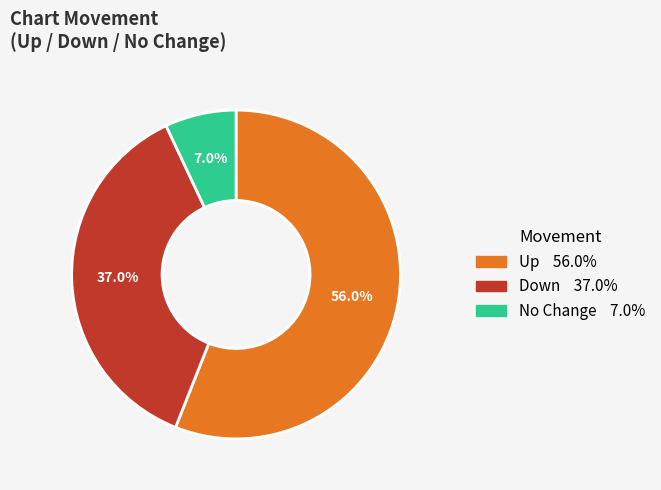

Is there any slice that represents more than half of the pie?

Yes